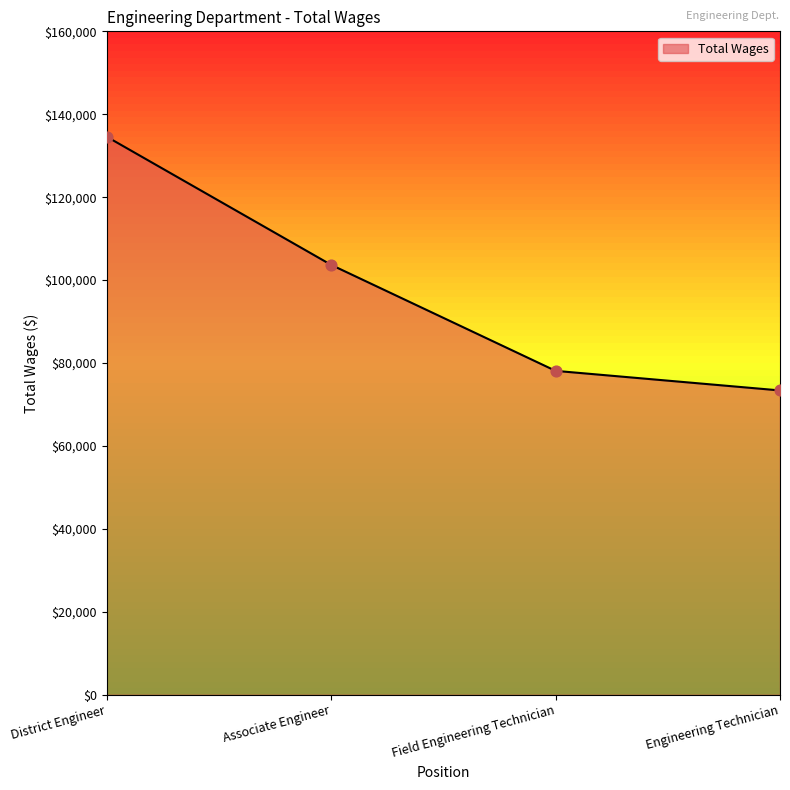

What is the change in value from District Engineer to Field Engineering Technician?

-56457